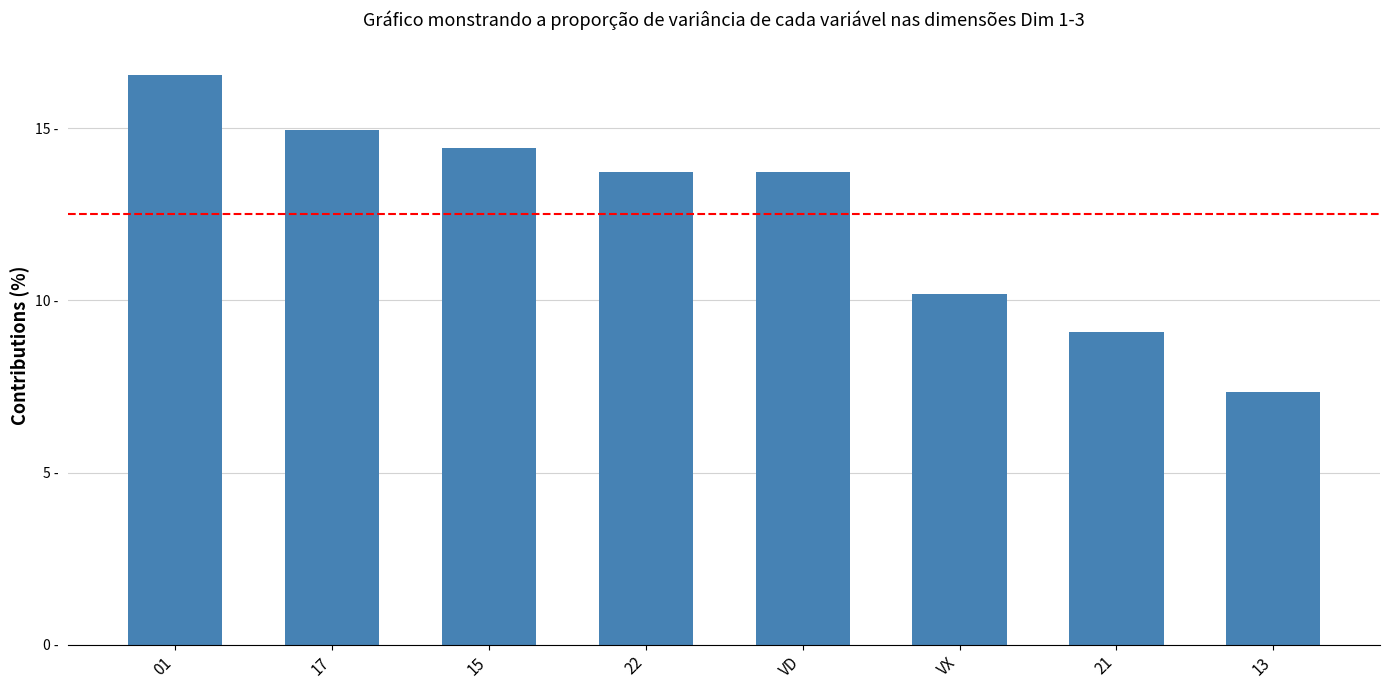

What is the sum of the values at 01 and 17?

31.5